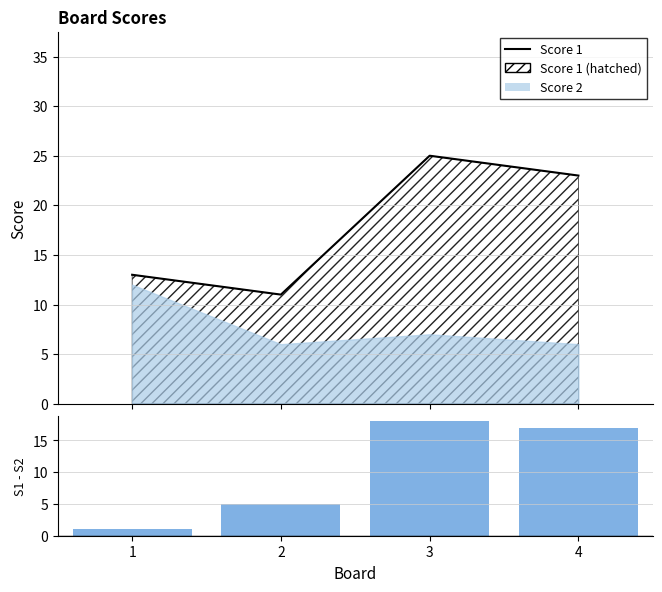

How many distinct data groups are displayed?

2